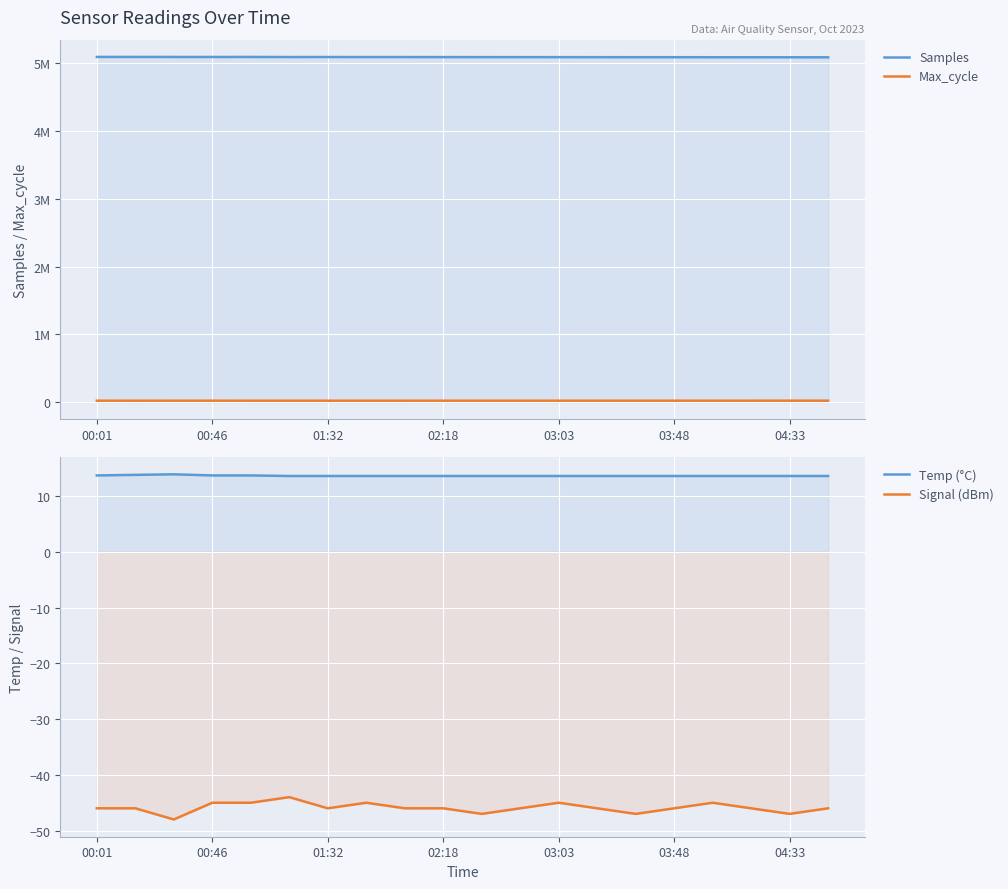

Between 7 and 14, which series saw the biggest shift?

Samples